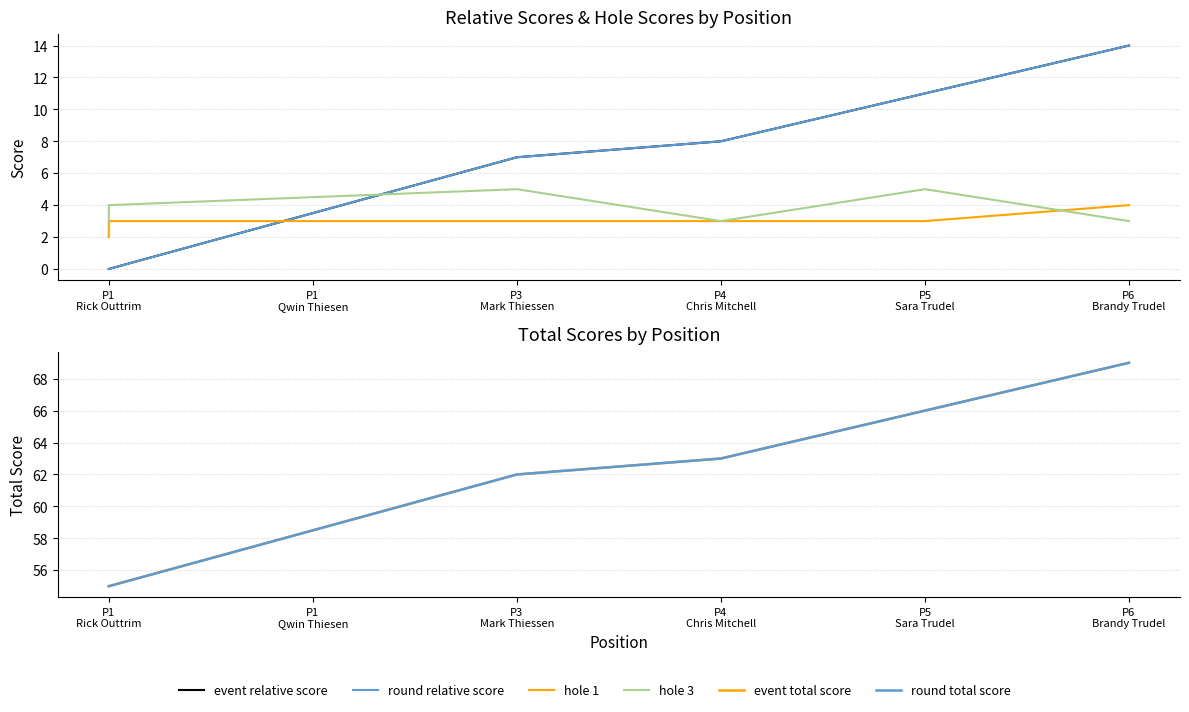

What is the spread (max minus min) of values at P1
Rick Outtrim?

55